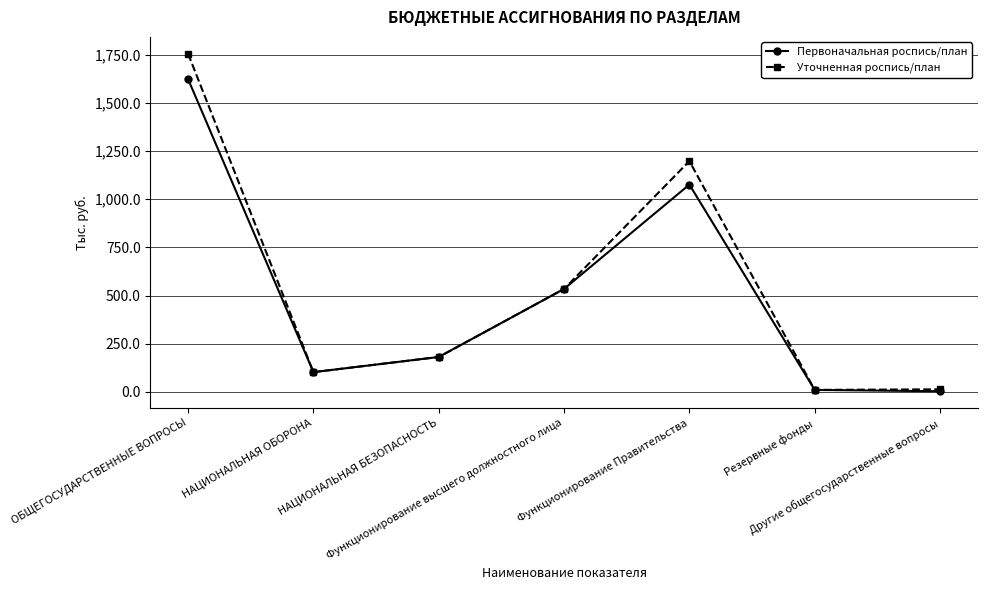

List the series in order of their peak value, lowest first.

Первоначальная роспись/план, Уточненная роспись/план